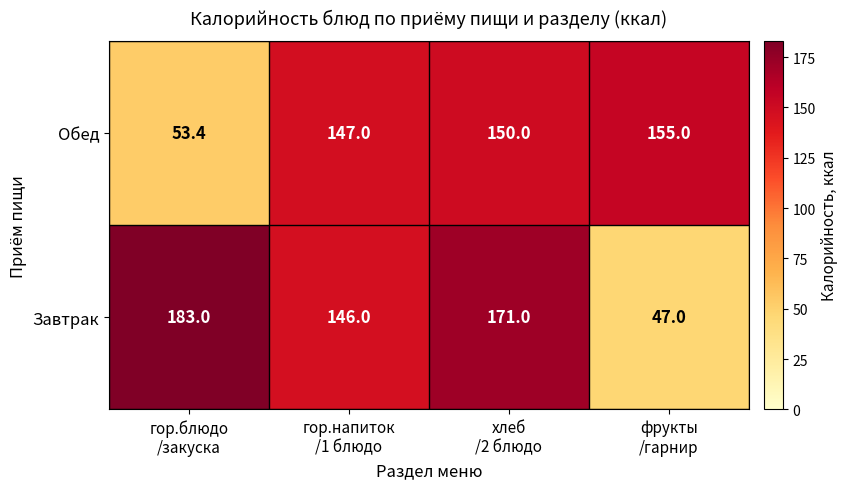

What is the spread (max minus min) of values at фрукты
/гарнир?

108.0